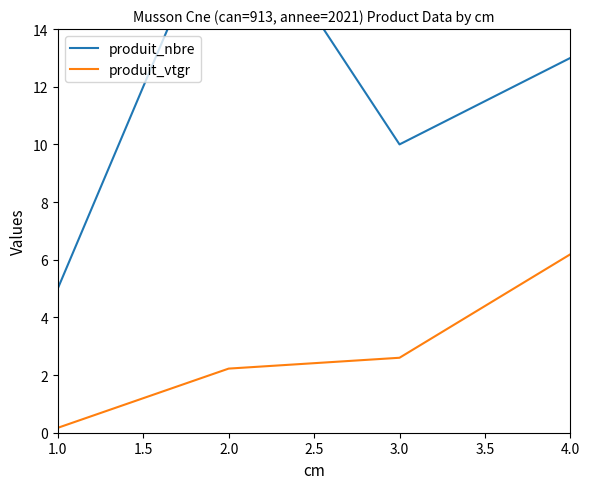

Rank the categories by produit_vtgr value from highest to lowest.

4.0, 3.0, 2.0, 1.0